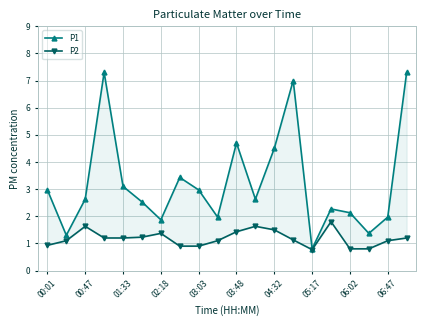

What is the difference between the maximum and second lowest values in the P1 series?

6.0